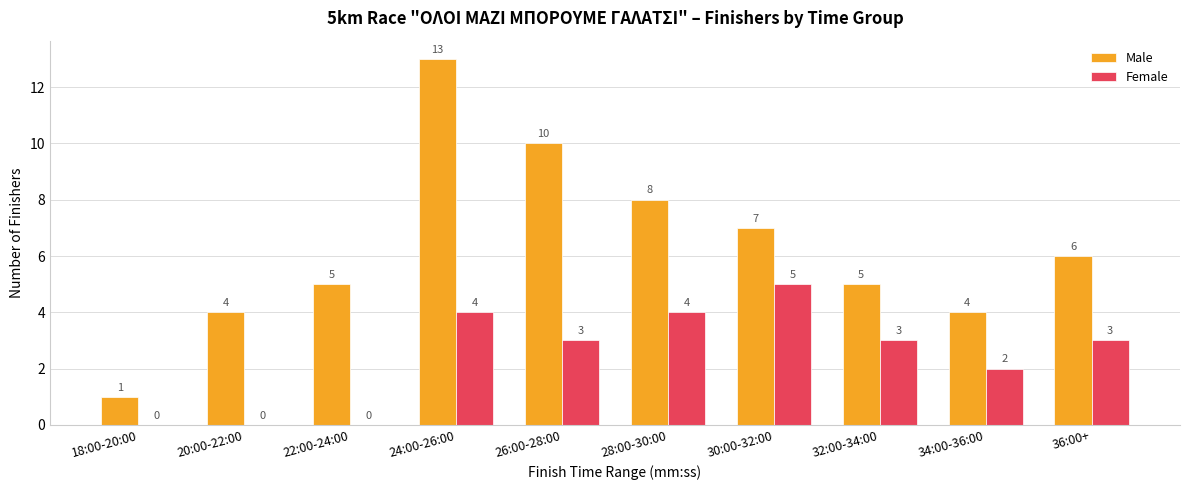

At which label does Male first exceed 6?

24:00-26:00